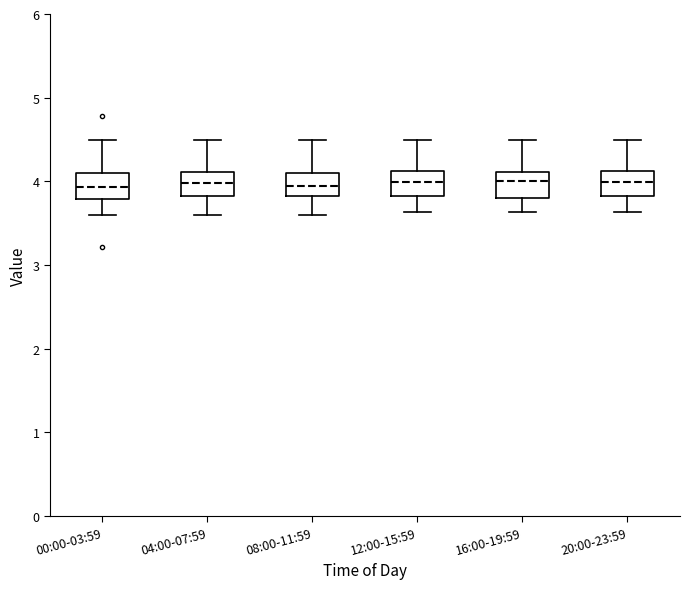

Reading left to right, transcribe this box plot: for each box, give where its median line is, the range the box spans, and where its two whiskers end, as read against the y-axis. The values are not printed on the chart, so give them approximately, as read against the axis.

00:00-03:59: median 3.9, box 3.8 to 4.1, whiskers 3.6 to 4.5
04:00-07:59: median 4.0, box 3.8 to 4.1, whiskers 3.6 to 4.5
08:00-11:59: median 4.0, box 3.8 to 4.1, whiskers 3.6 to 4.5
12:00-15:59: median 4.0, box 3.8 to 4.1, whiskers 3.6 to 4.5
16:00-19:59: median 4.0, box 3.8 to 4.1, whiskers 3.6 to 4.5
20:00-23:59: median 4.0, box 3.8 to 4.1, whiskers 3.6 to 4.5